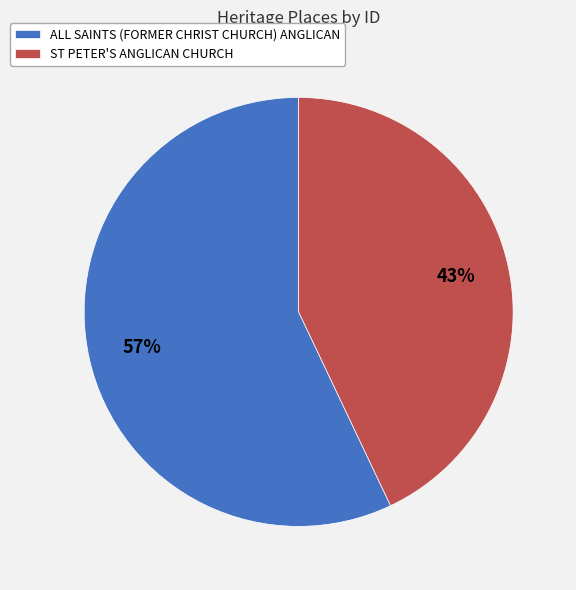

Is ALL SAINTS (FORMER CHRIST CHURCH) ANGLICAN the majority of the pie?

Yes